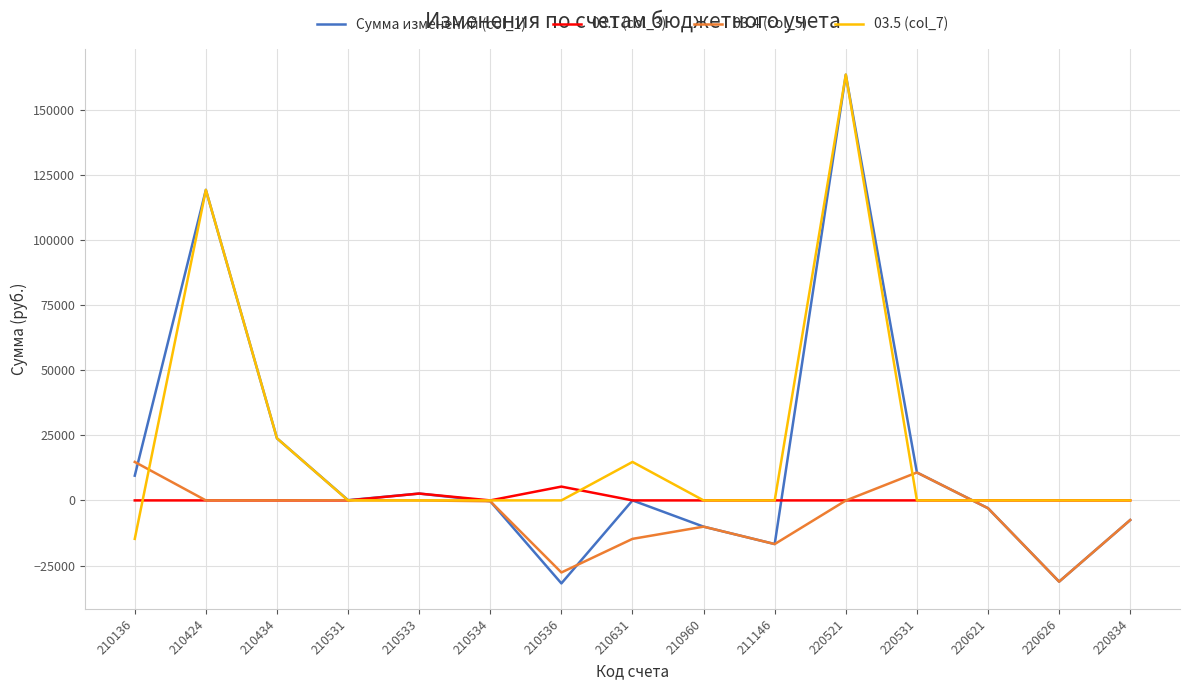

What is the total value across all series at 210536?

-54230.2